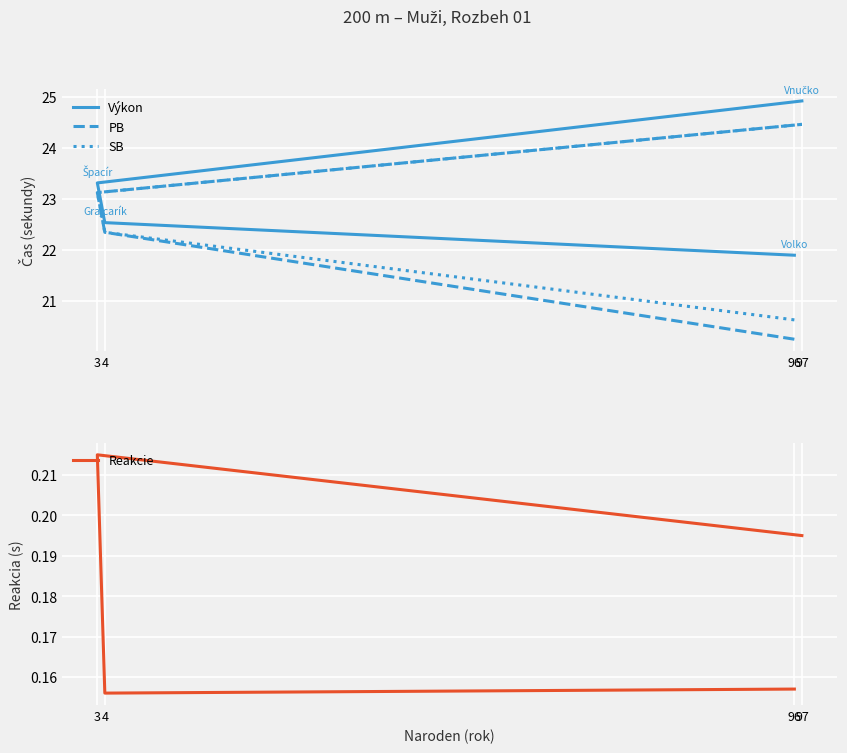

What are all the series names shown in the legend?

Výkon, PB, SB, Reakcie